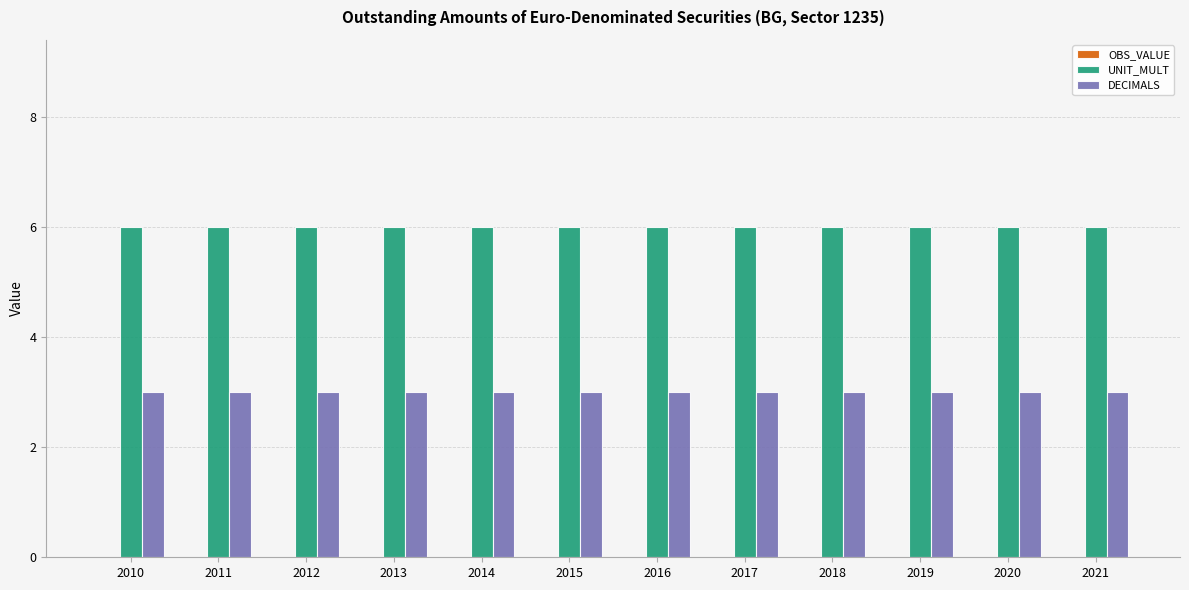

Rank the series by their average value, from lowest to highest.

DECIMALS, UNIT_MULT